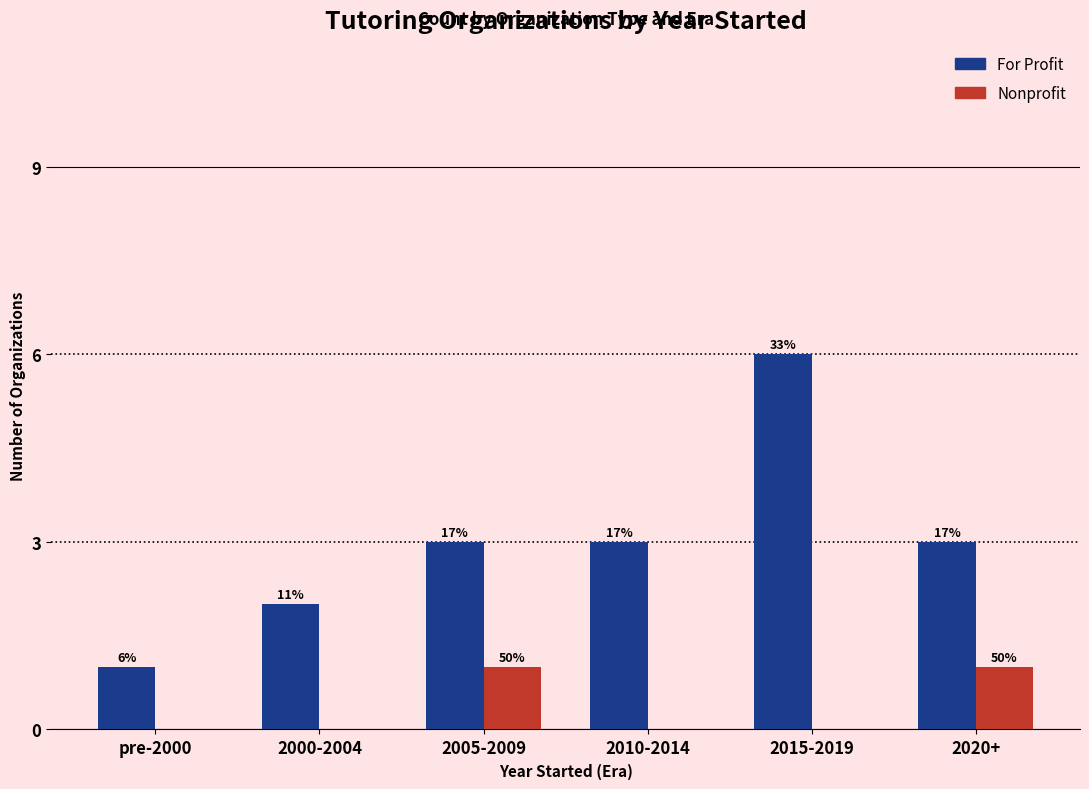

List the labels in order of Nonprofit value, largest first.

2005-2009, 2020+, pre-2000, 2000-2004, 2010-2014, 2015-2019